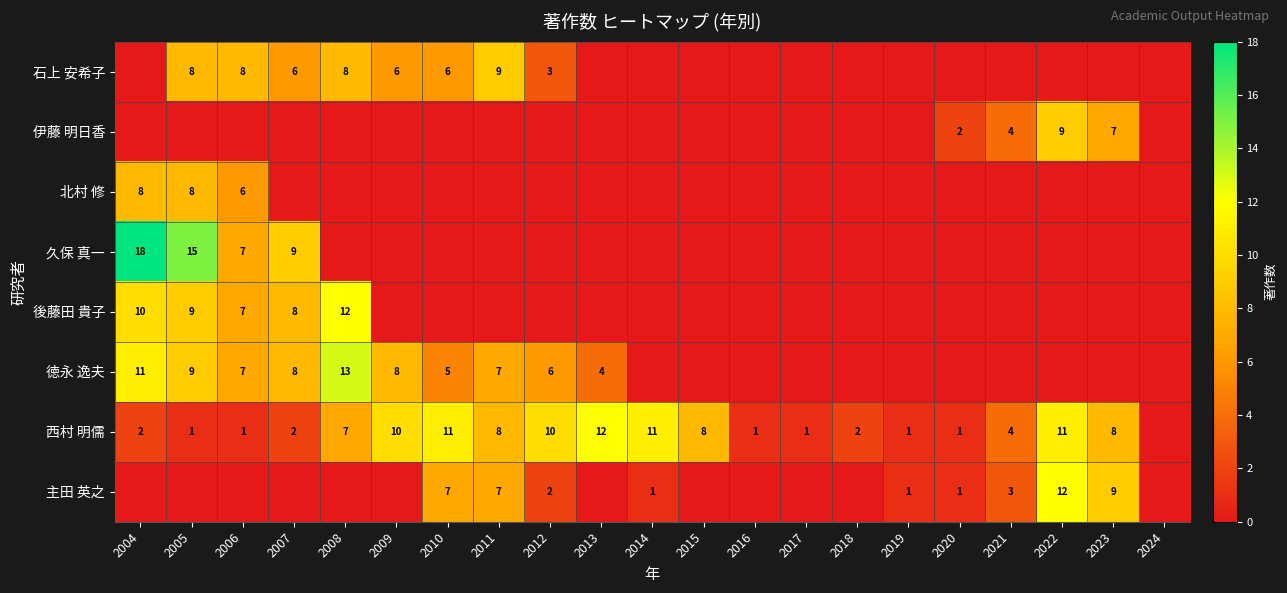

Is the value of 久保 真一 at 2006 greater than the value of 西村 明儒 at 2020?

Yes